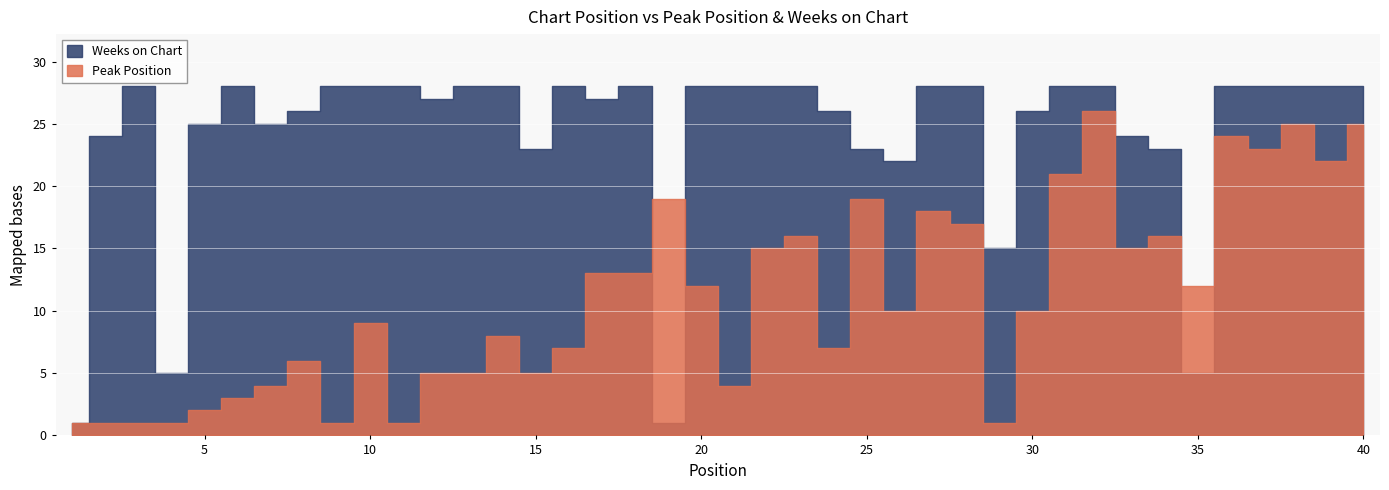

Reading right to left, list all the values displayed in this chart.

Peak Position: 40=25	39=22	38=25	37=23	36=24	35=12	34=16	33=15	32=26	31=21	30=10	29=1	28=17	27=18	26=10	25=19	24=7	23=16	22=15	21=4	20=12	19=19	18=13	17=13	16=7	15=5	14=8	13=5	12=5	11=1	10=9	9=1	8=6	7=4	6=3	5=2	4=1	3=1	2=1	1=1
Weeks on Chart: 40=28	39=28	38=28	37=28	36=28	35=5	34=23	33=24	32=28	31=28	30=26	29=15	28=28	27=28	26=22	25=23	24=26	23=28	22=28	21=28	20=28	19=1	18=28	17=27	16=28	15=23	14=28	13=28	12=27	11=28	10=28	9=28	8=26	7=25	6=28	5=25	4=5	3=28	2=24	1=1